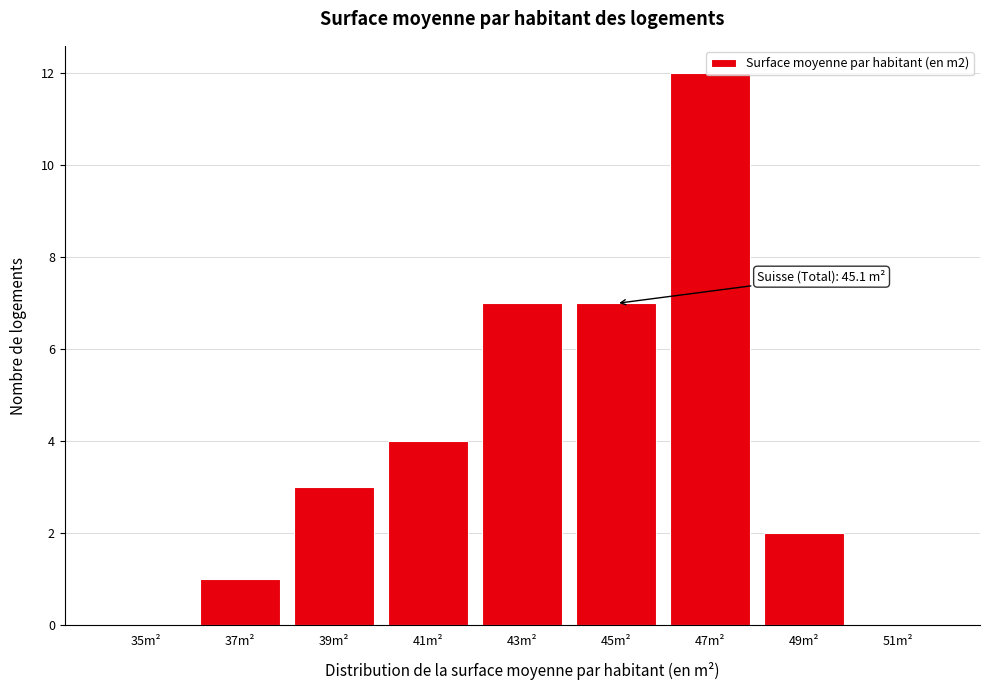

Read the value at 45m².

7